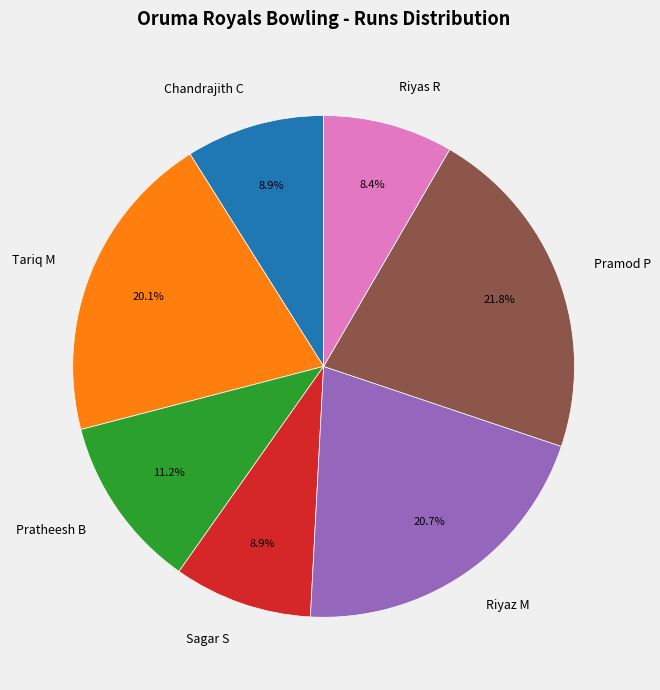

Which slice is the largest?

Pramod P